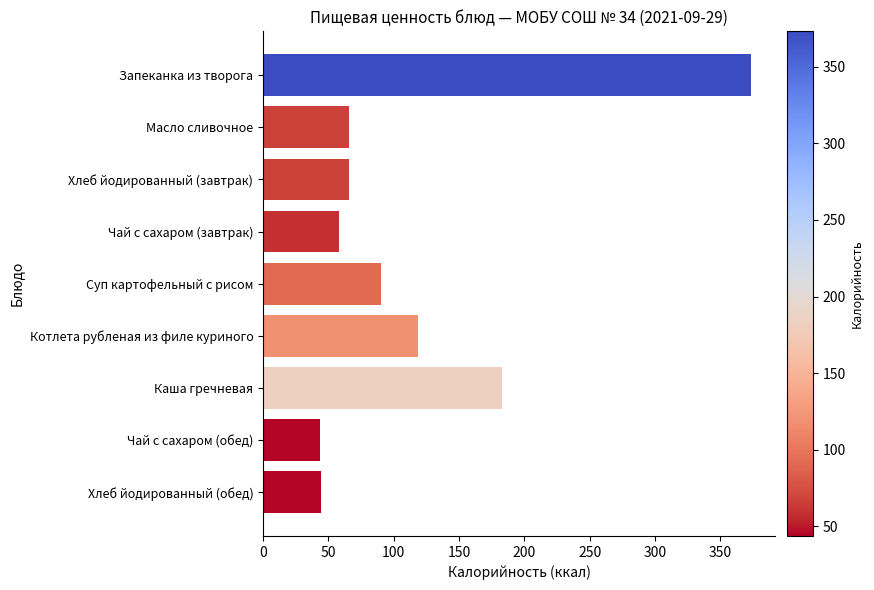

What value does the data have at Каша гречневая?

183.0